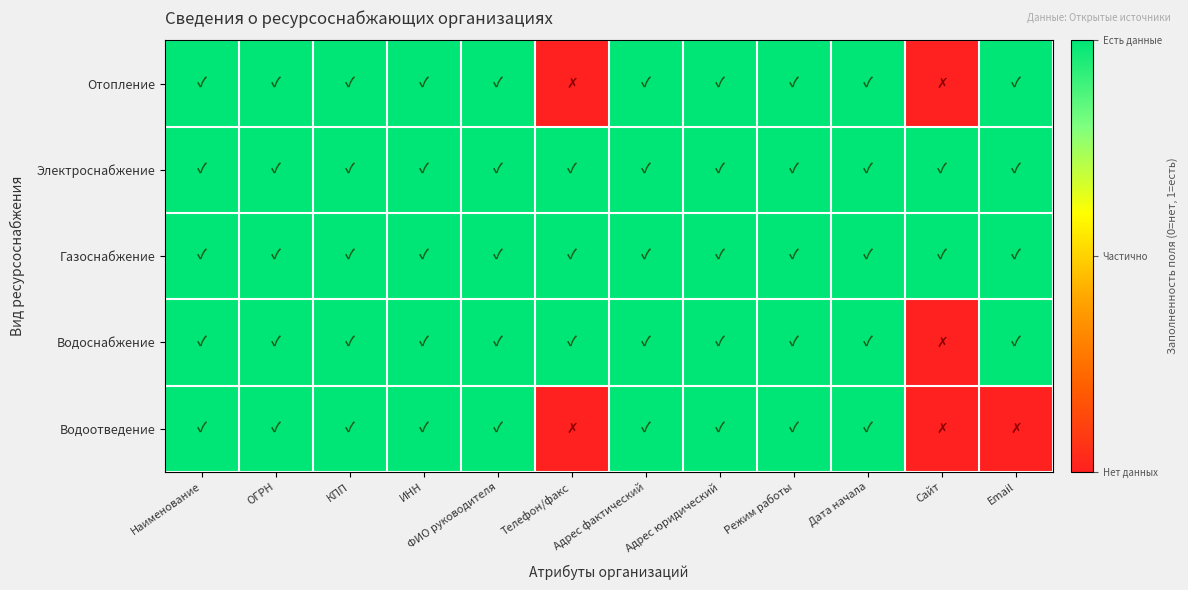

Between Режим работы and Сайт, which series saw the biggest shift?

Отопление